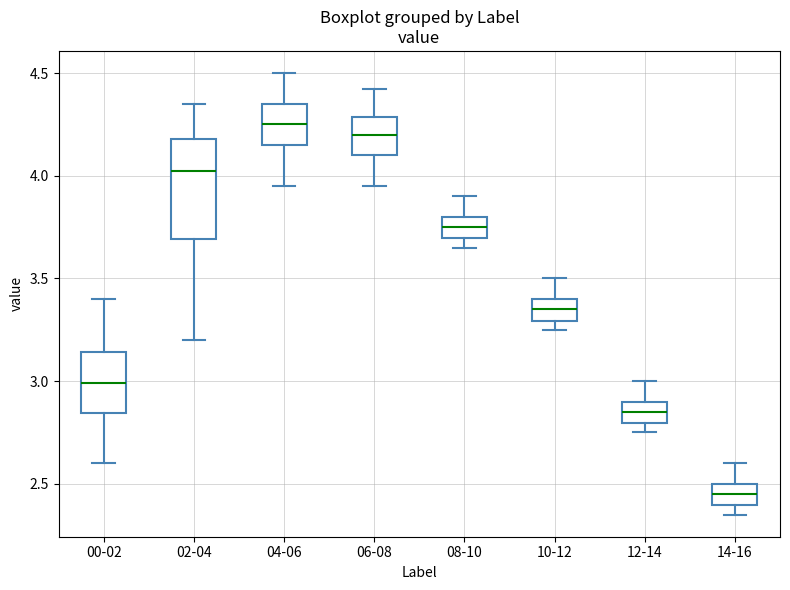

Which box's median line is the lowest?

14-16